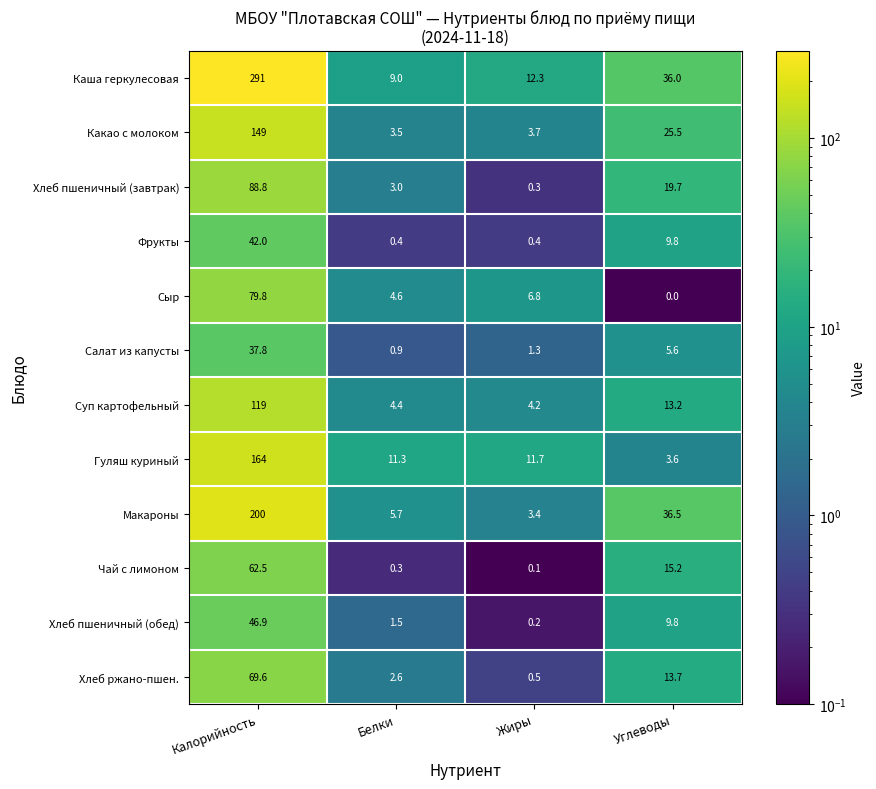

List the series in order of their peak value, highest first.

Каша геркулесовая, Макароны, Гуляш куриный, Какао с молоком, Суп картофельный, Хлеб пшеничный (завтрак), Сыр, Хлеб ржано-пшен., Чай с лимоном, Хлеб пшеничный (обед), Фрукты, Салат из капусты